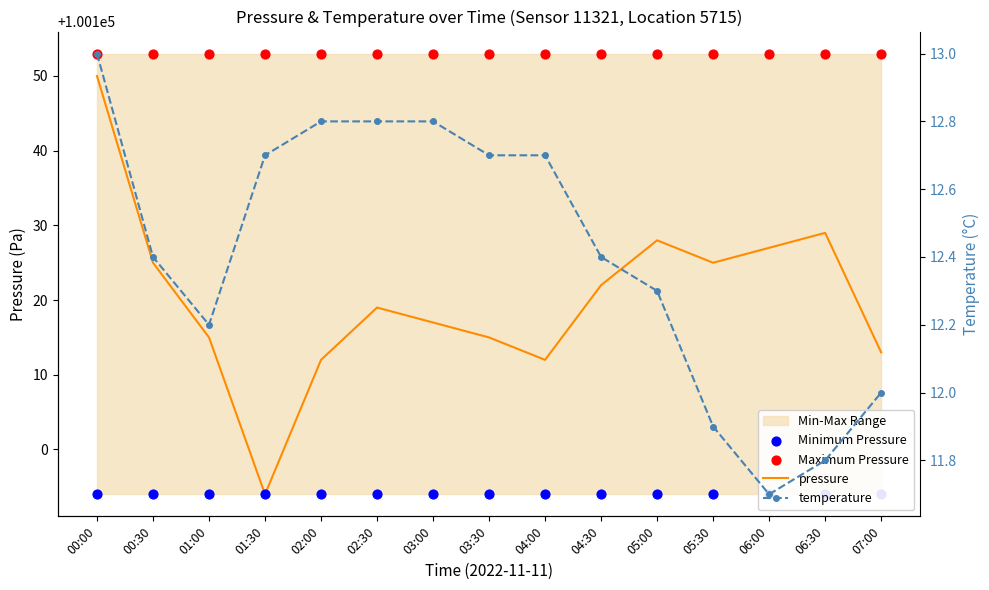

Which series has the largest total across all categories?

Maximum Pressure